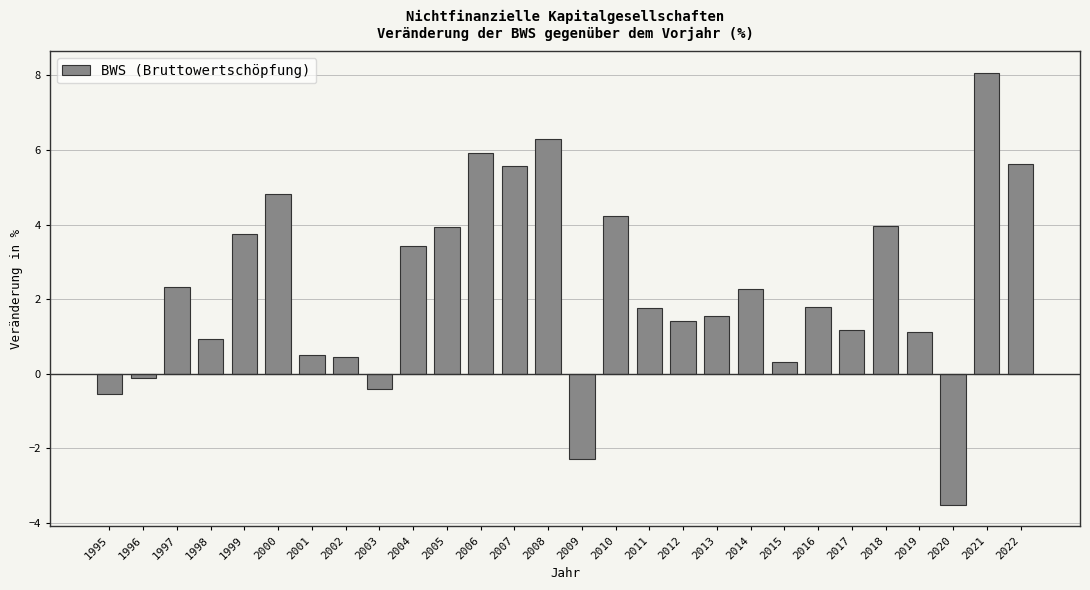

What is the difference between the values at 2005 and 2008?

2.3